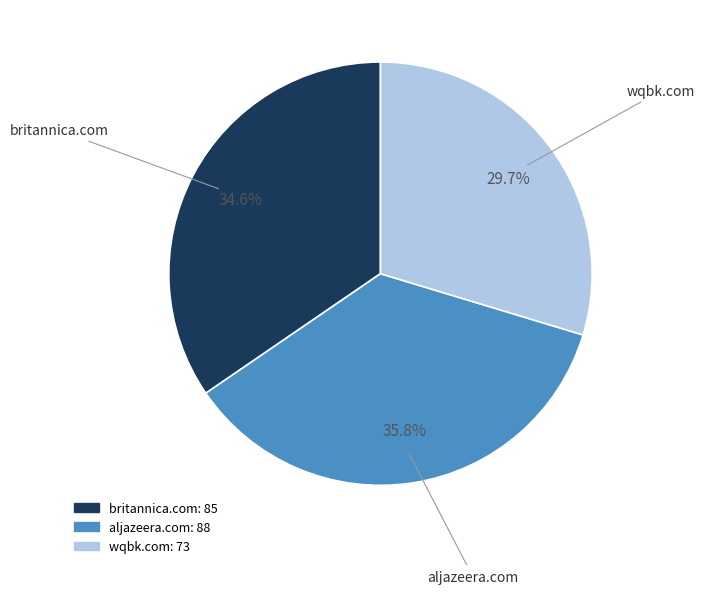

True or false: aljazeera.com accounts for 42% of the total.

False